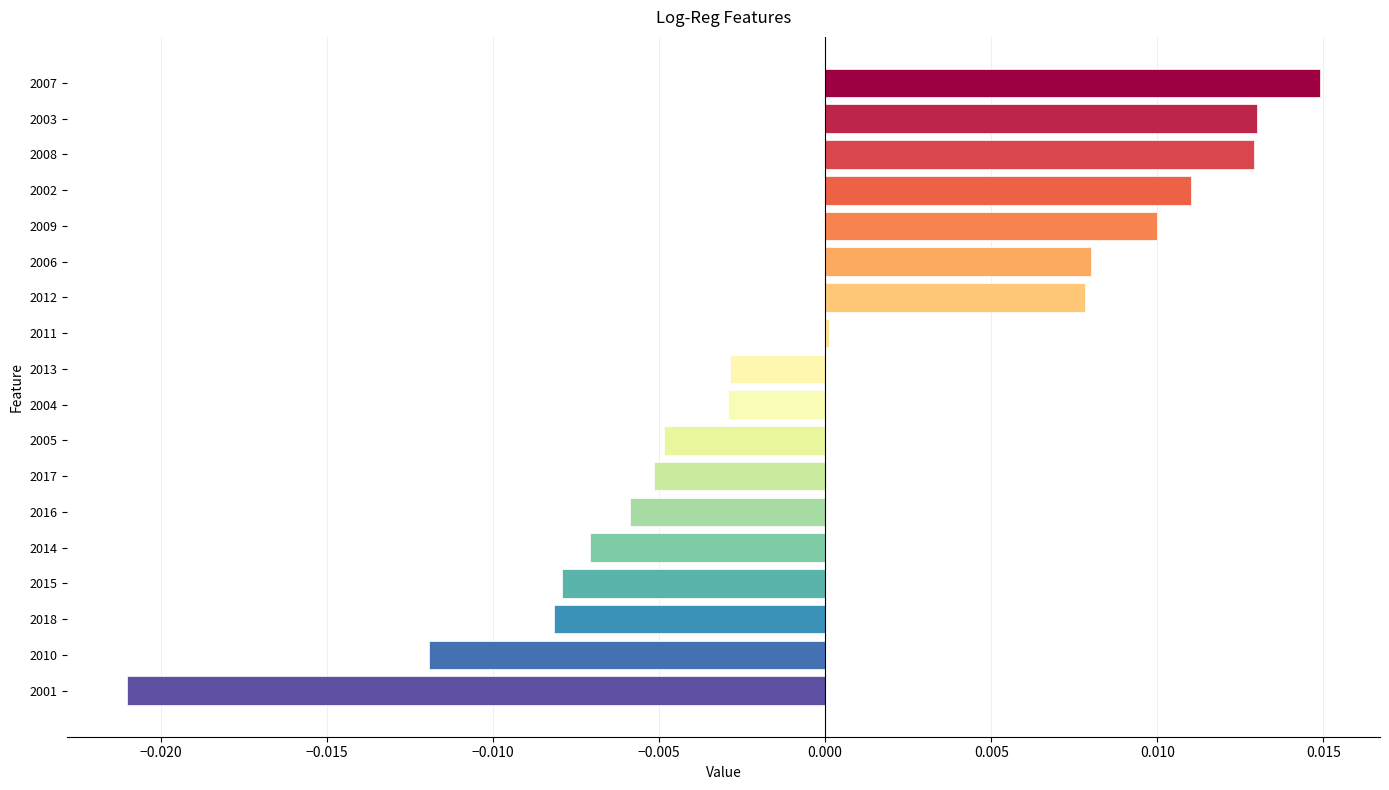

Where is the data nearest to the value 0?

2011